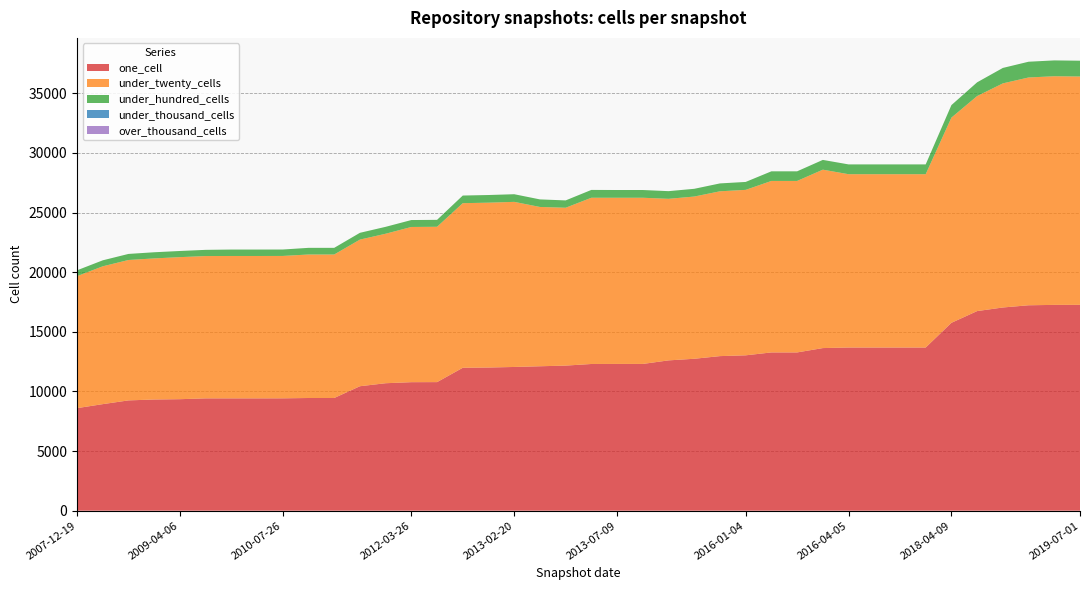

Reading right to left, list all the values displayed in this chart.

one_cell: 17264	17261	17229	17043	16742	15758	13686	13686	13686	13686	13639	13274	13274	13031	12965	12742	12607	12309	12309	12305	12169	12114	12055	12008	11987	10784	10779	10691	10439	9452	9452	9424	9421	9421	9421	9352	9326	9251	8937	8601
under_twenty_cells: 19152	19177	19105	18796	18034	17210	14536	14536	14536	14536	14963	14382	14382	13877	13823	13606	13550	13938	13938	13942	13240	13360	13847	13826	13805	13029	13017	12538	12297	12035	12035	11942	11942	11942	11935	11914	11833	11775	11559	11071
under_hundred_cells: 1325	1328	1321	1295	1152	1049	822	822	822	822	819	807	807	665	661	649	643	649	649	657	615	634	641	642	640	581	581	579	570	558	558	539	539	539	521	516	516	509	503	489
under_thousand_cells: 0	0	0	0	0	0	0	0	0	0	0	0	0	0	0	0	0	0	0	0	0	0	0	0	0	0	0	0	0	0	0	0	0	0	0	0	0	0	0	0
over_thousand_cells: 0	0	0	0	0	0	0	0	0	0	0	0	0	0	0	0	0	0	0	0	0	0	0	0	0	0	0	0	0	0	0	0	0	0	0	0	0	0	0	0